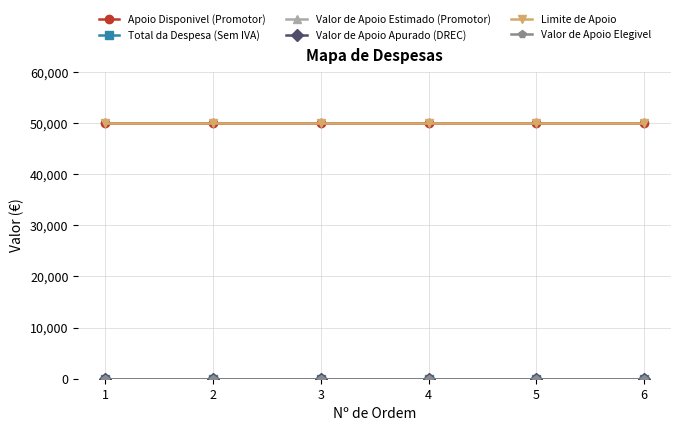

Which category has the lowest value in the Limite de Apoio series?

1